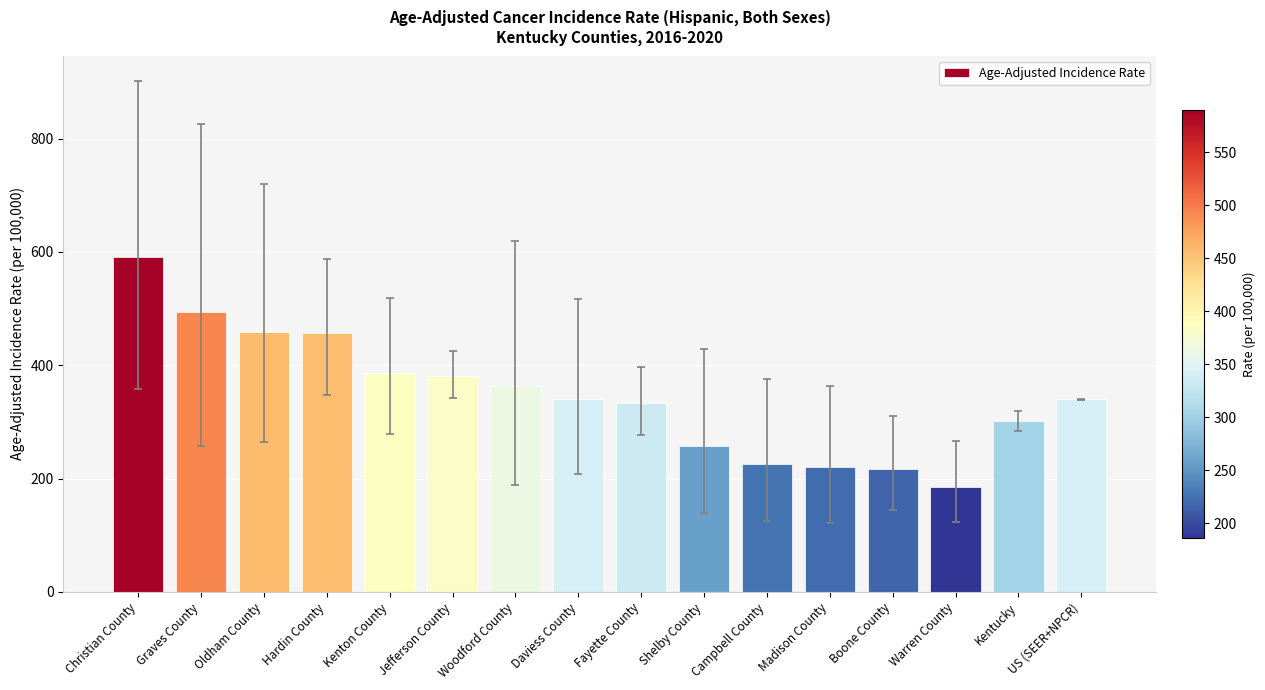

What is the label of the 12th bar from the left?

Madison County